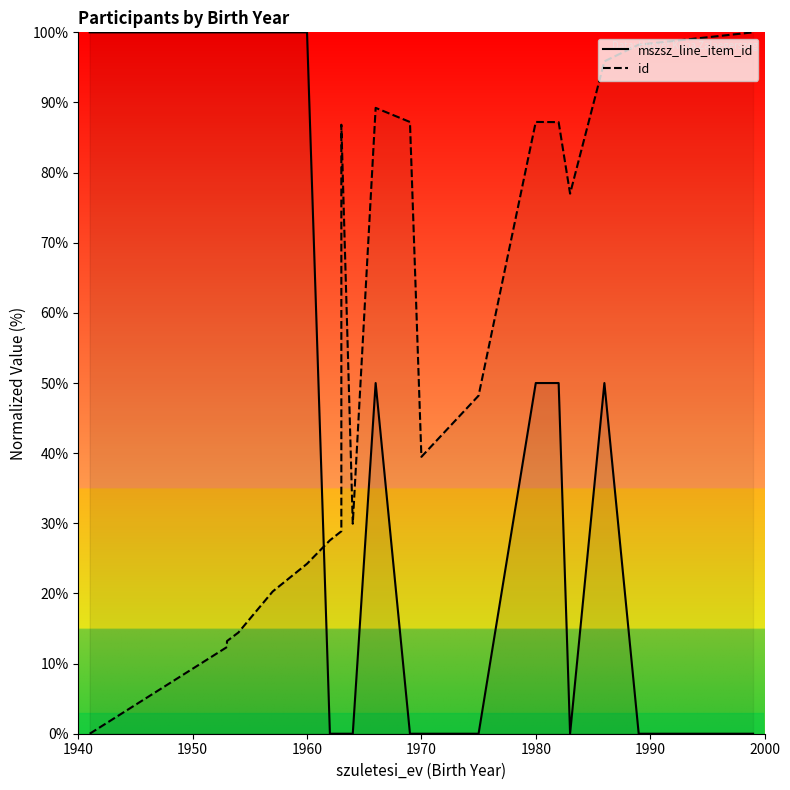

What is the maximum value shown in the chart?

100.0